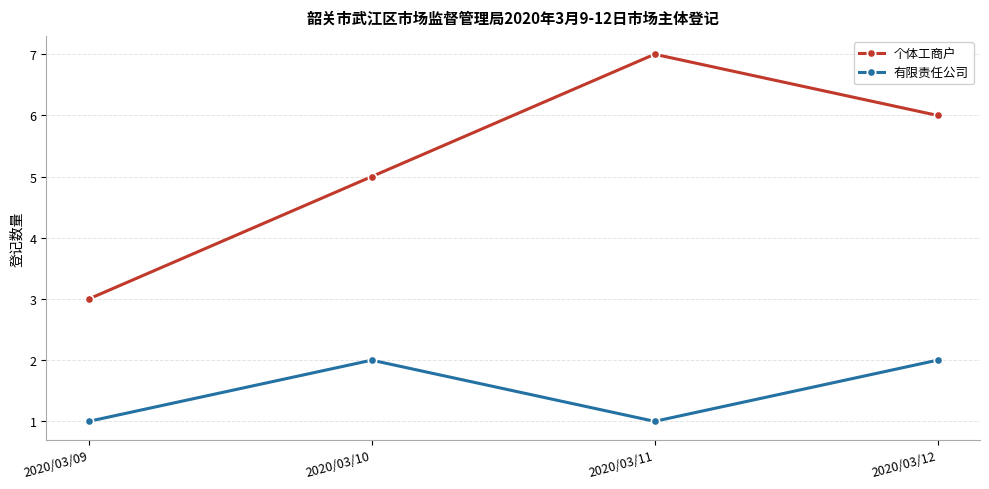

Reading left to right, what are all the values shown in this chart?

个体工商户: 3	5	7	6
有限责任公司: 1	2	1	2